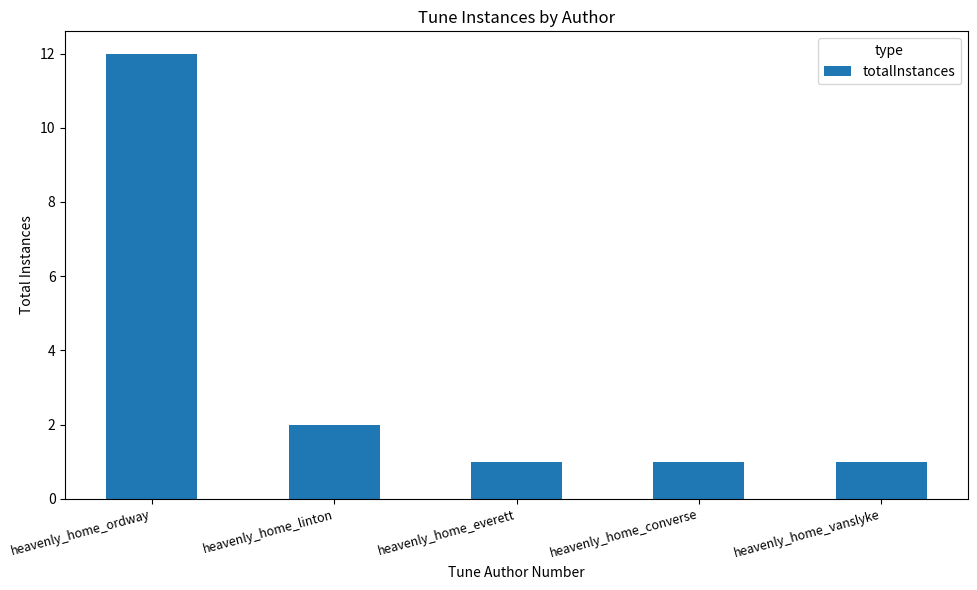

Reading left to right, extract all data points from this chart.

heavenly_home_ordway=12	heavenly_home_linton=2	heavenly_home_everett=1	heavenly_home_converse=1	heavenly_home_vanslyke=1